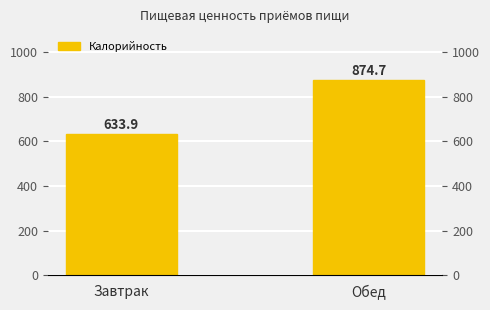

What is the change in value from Завтрак to Обед?

+240.8